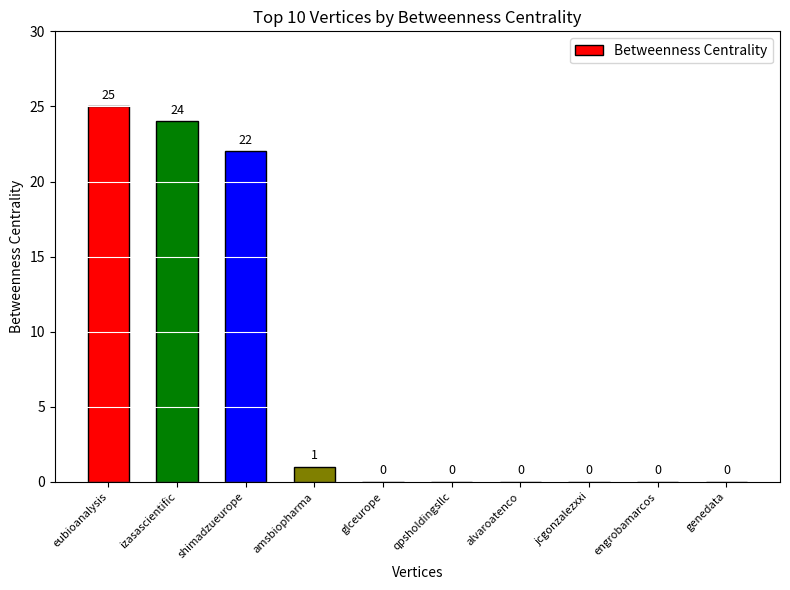

The chart shows a value of 0 at jcgonzalezxxi. True or false?

True